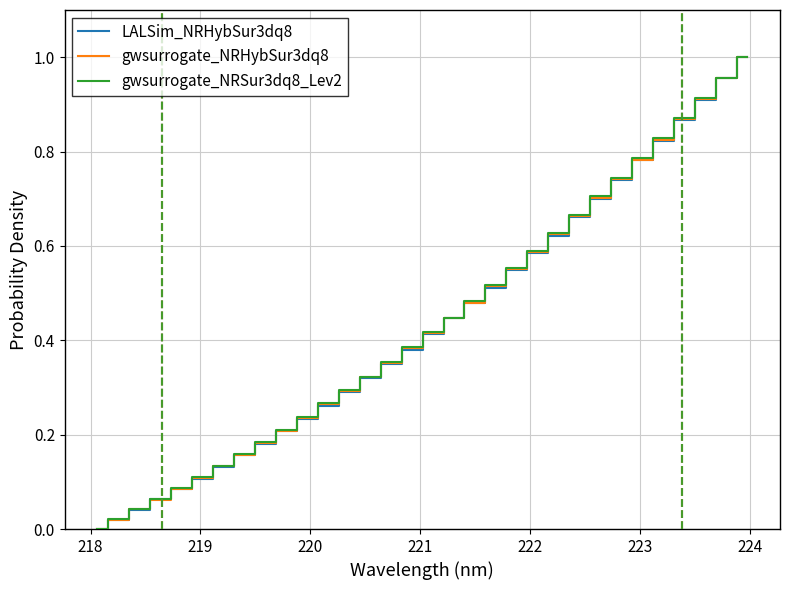

Does the chart display data point markers on the line(s)?

No